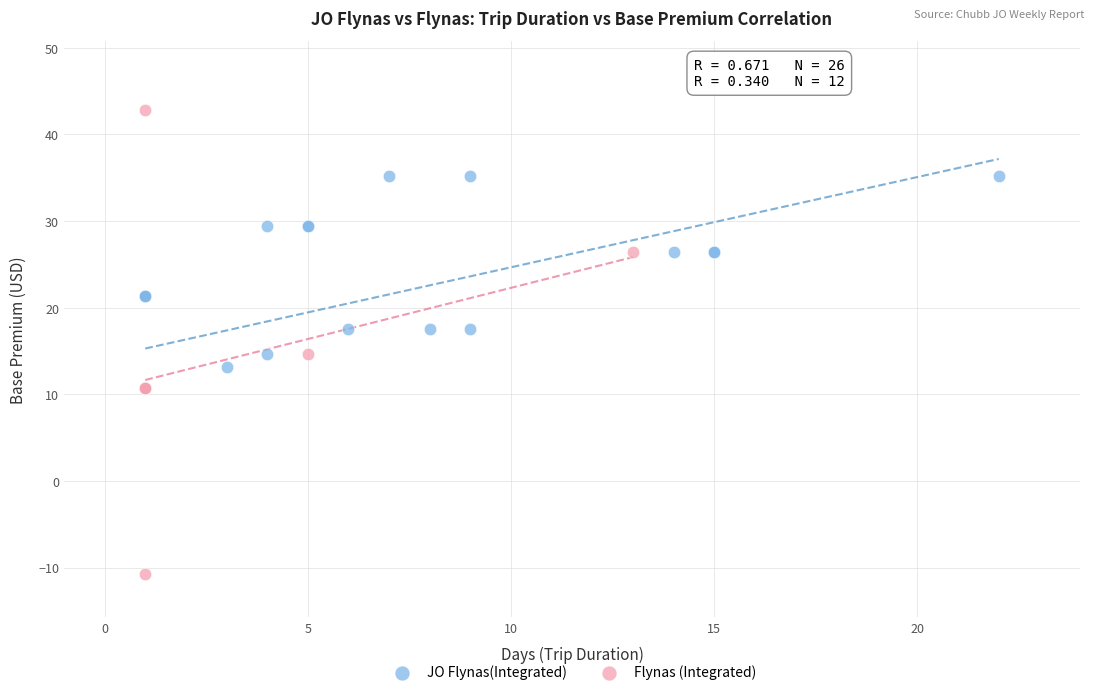

Which series has the widest spread of Y values?

Flynas (Integrated)